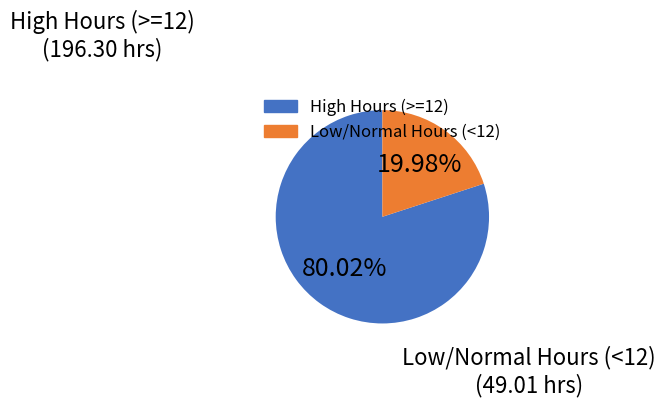

To the nearest percent, what is the difference between the largest and smallest slice percentages?

60%